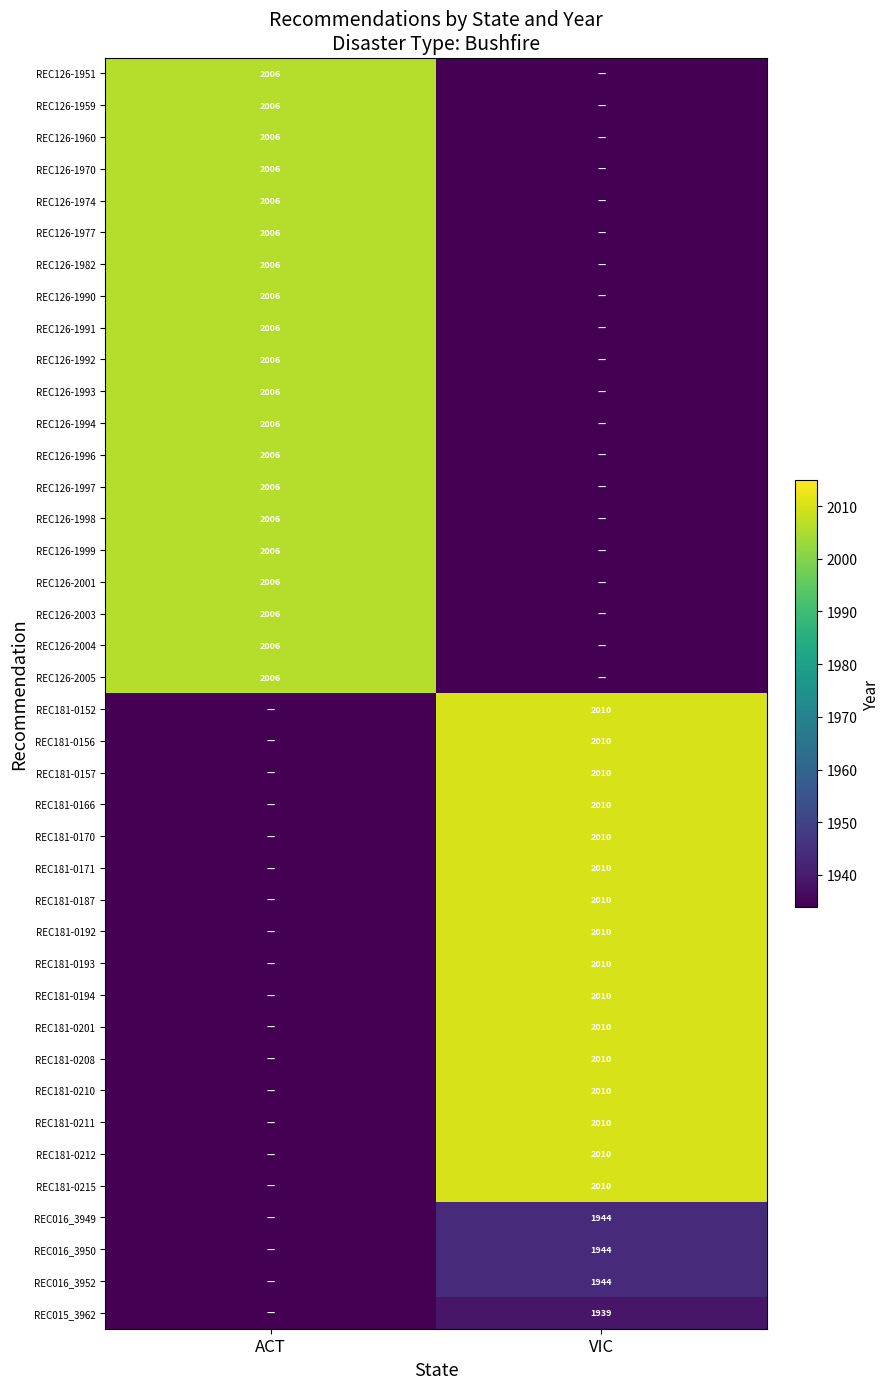

Count the number of data series in this chart.

40